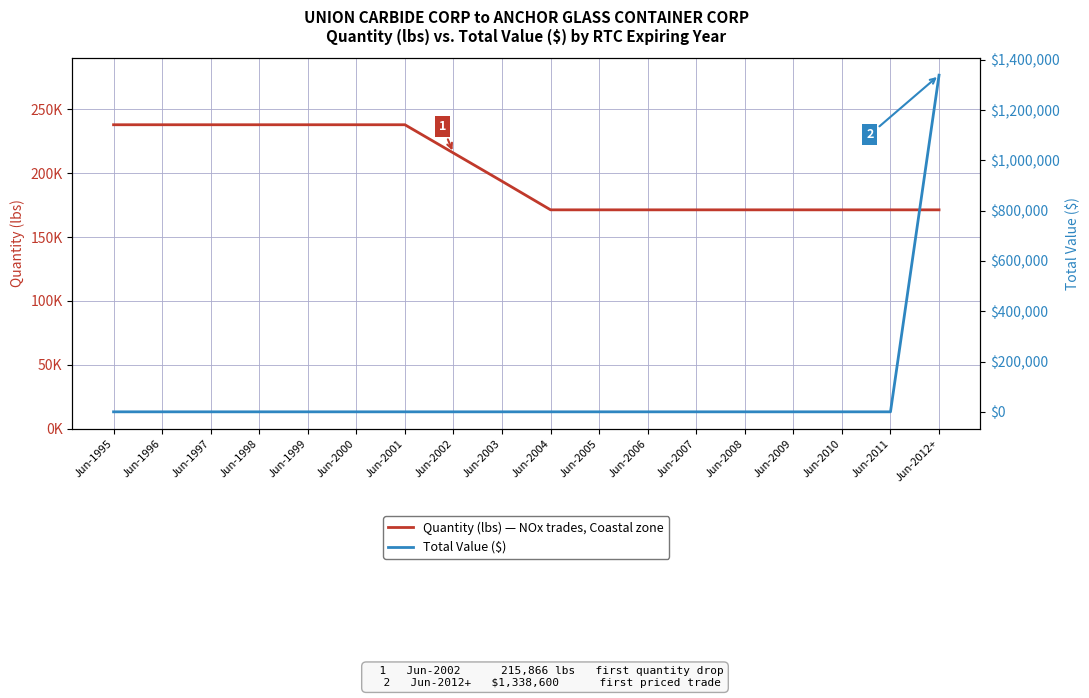

List the series in order of their overall mean, lowest first.

Total Value ($), Quantity (lbs) — NOx trades, Coastal zone